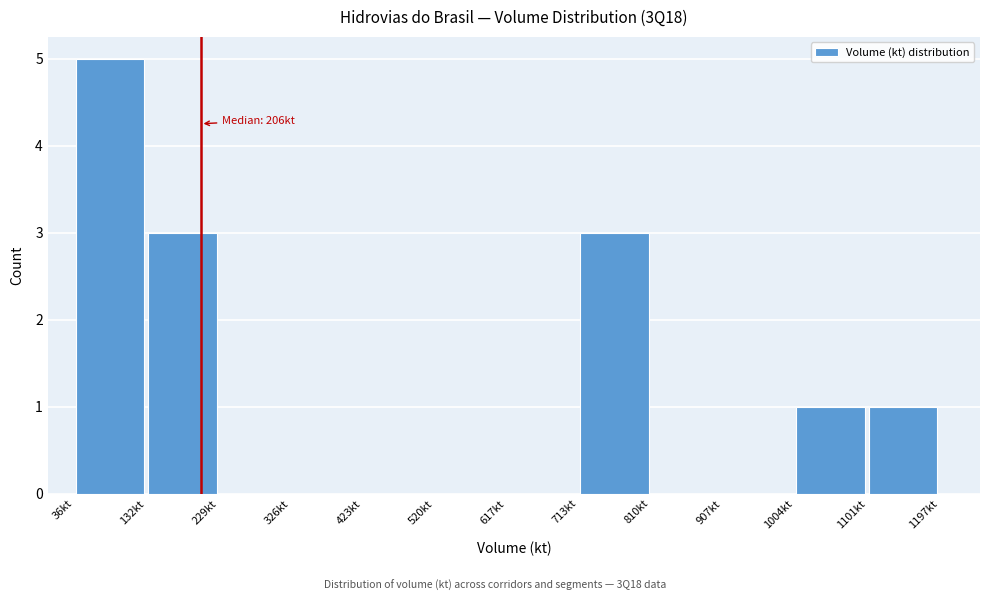

Over which range of the x-axis is the bar tallest?

40 to 130